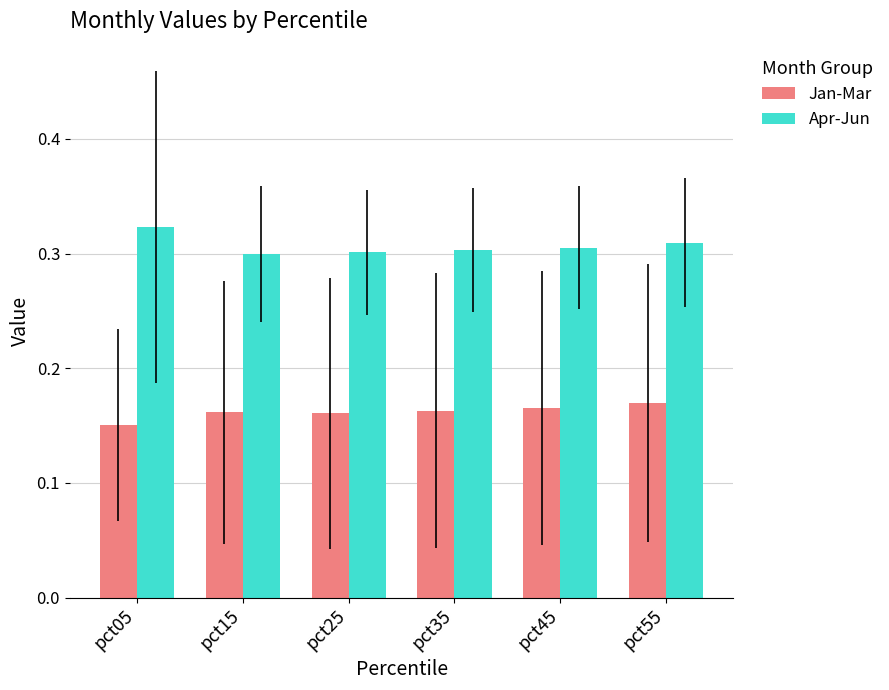

What is the total value across all series at pct45?

0.5